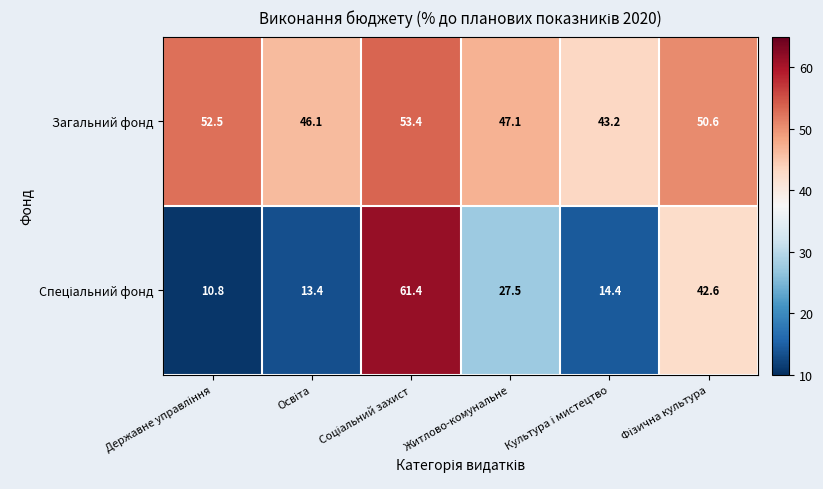

What is the maximum value shown in the chart?

61.4